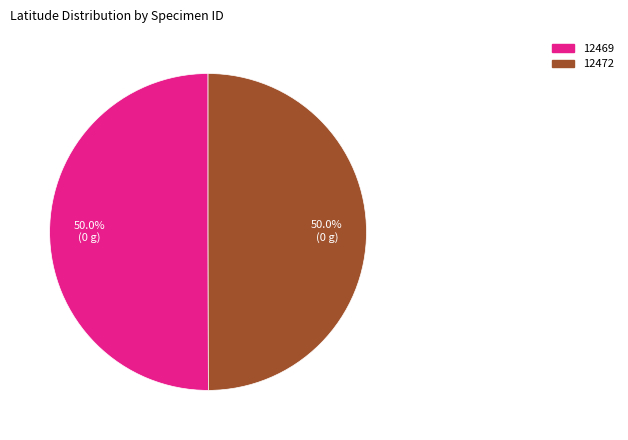

What is the ratio of the value at 12469 to the value at 12472?

1.0